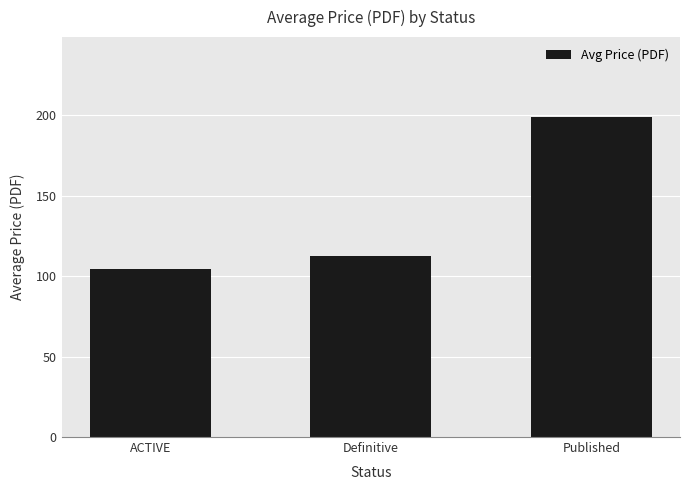

The value at Published is 199.0. True or false?

True